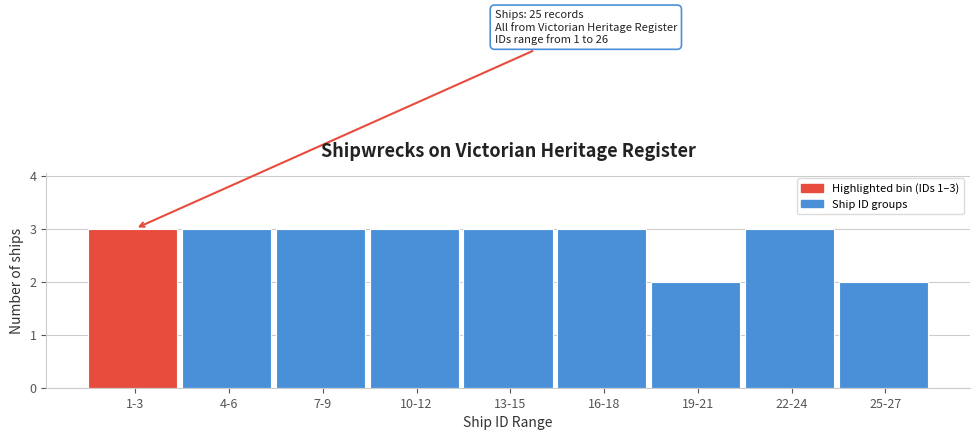

Reading left to right, what are all the values shown in this chart?

3	3	3	3	3	3	2	3	2